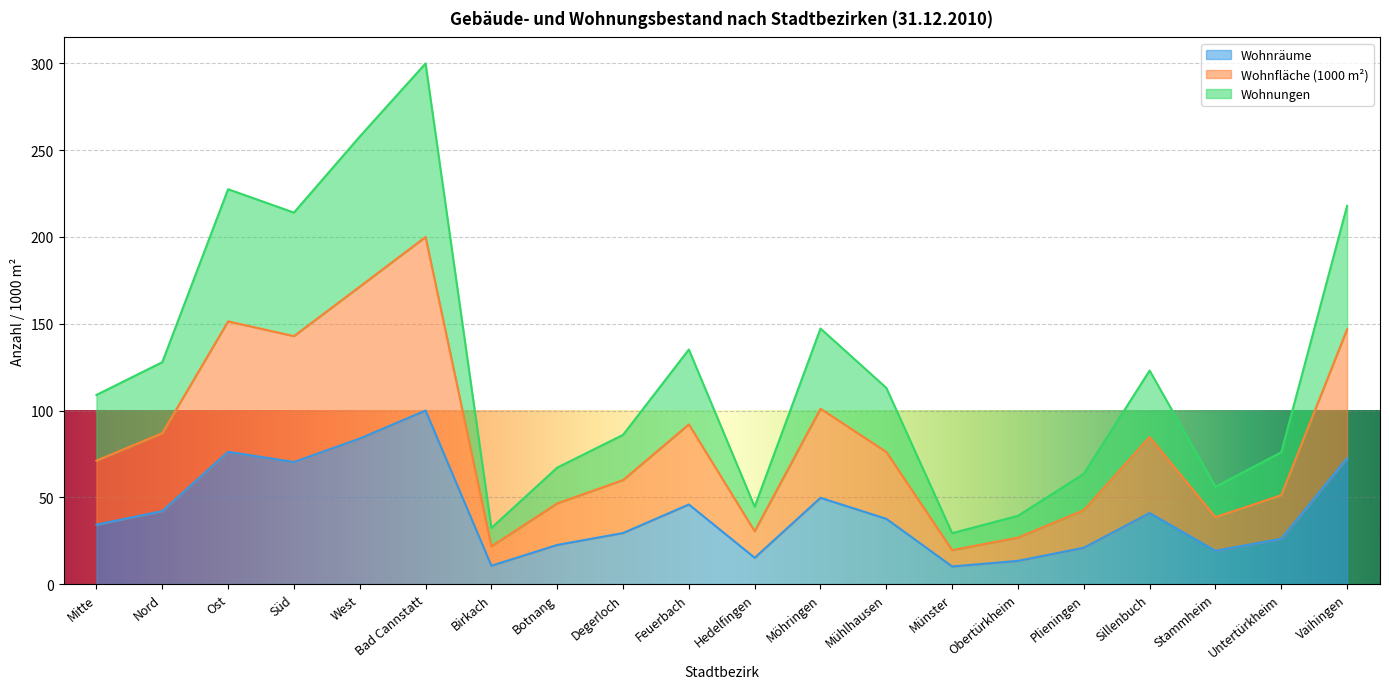

How many lines are shown in the chart?

3